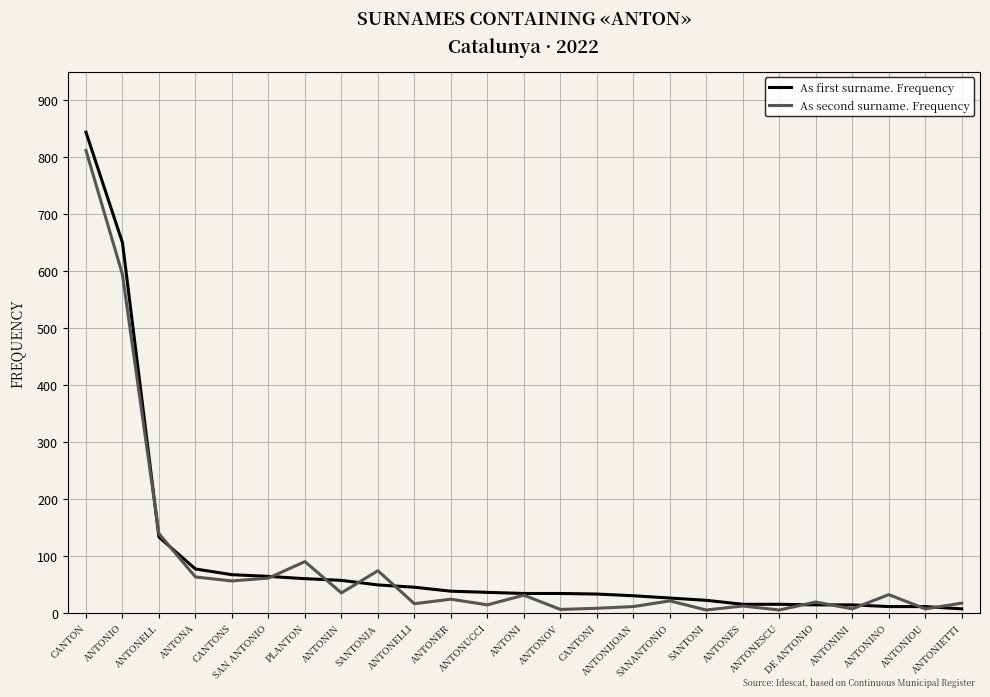

The value of As first surname. Frequency at ANTONA is 77. True or false?

True